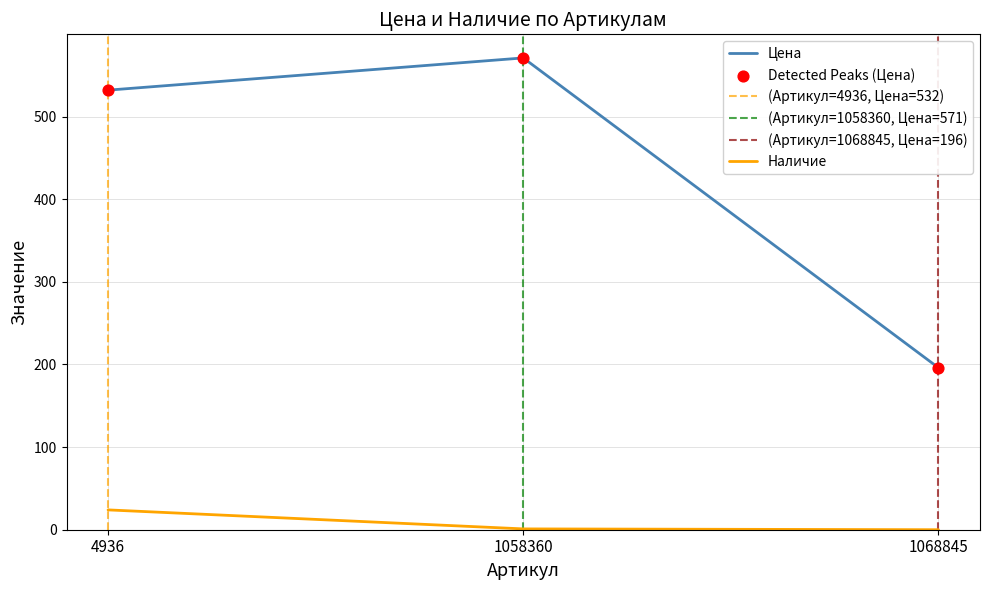

Which series contains the highest Y value?

Цена